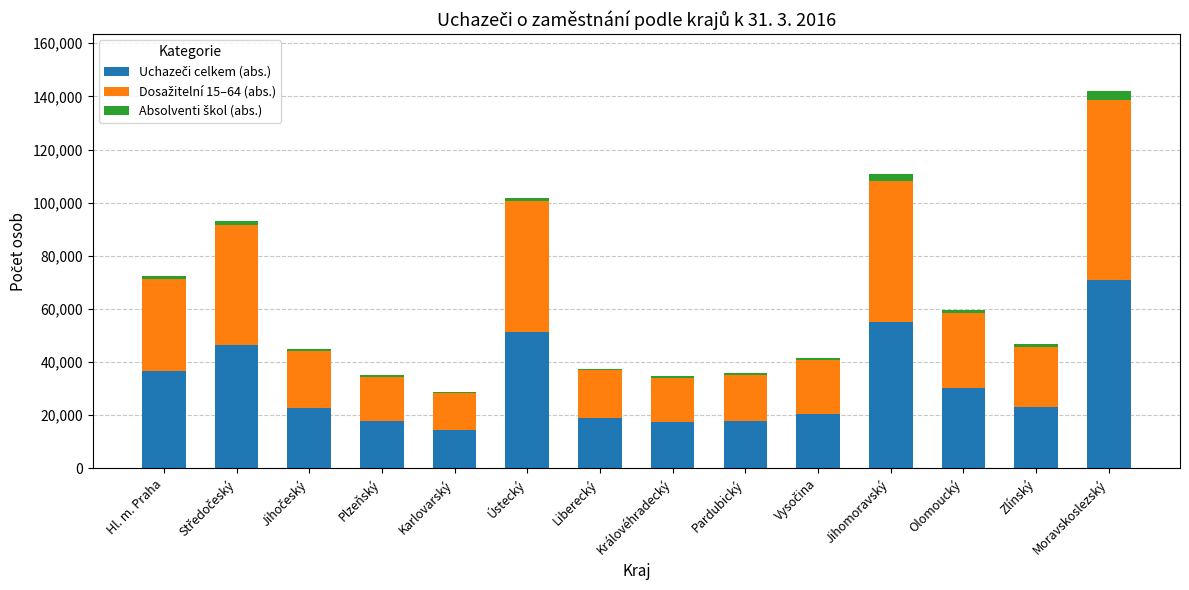

At which category is the sum across all series the highest?

Moravskoslezský